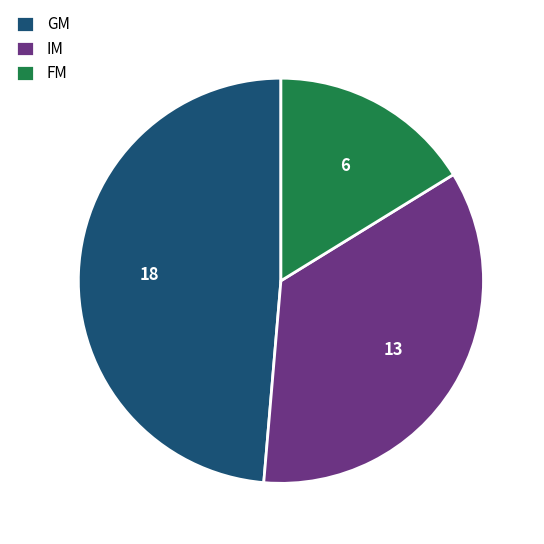

Which slice is the largest?

GM